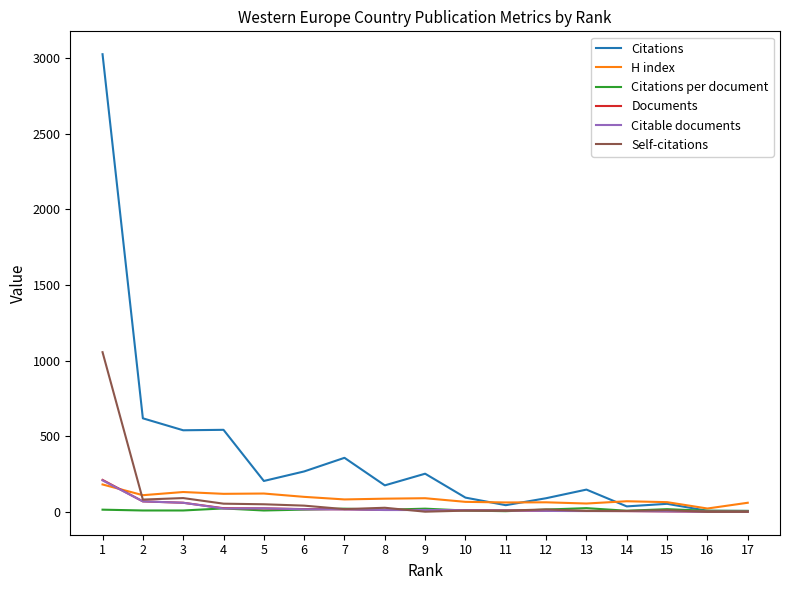

What is the greatest value displayed?

3024.0